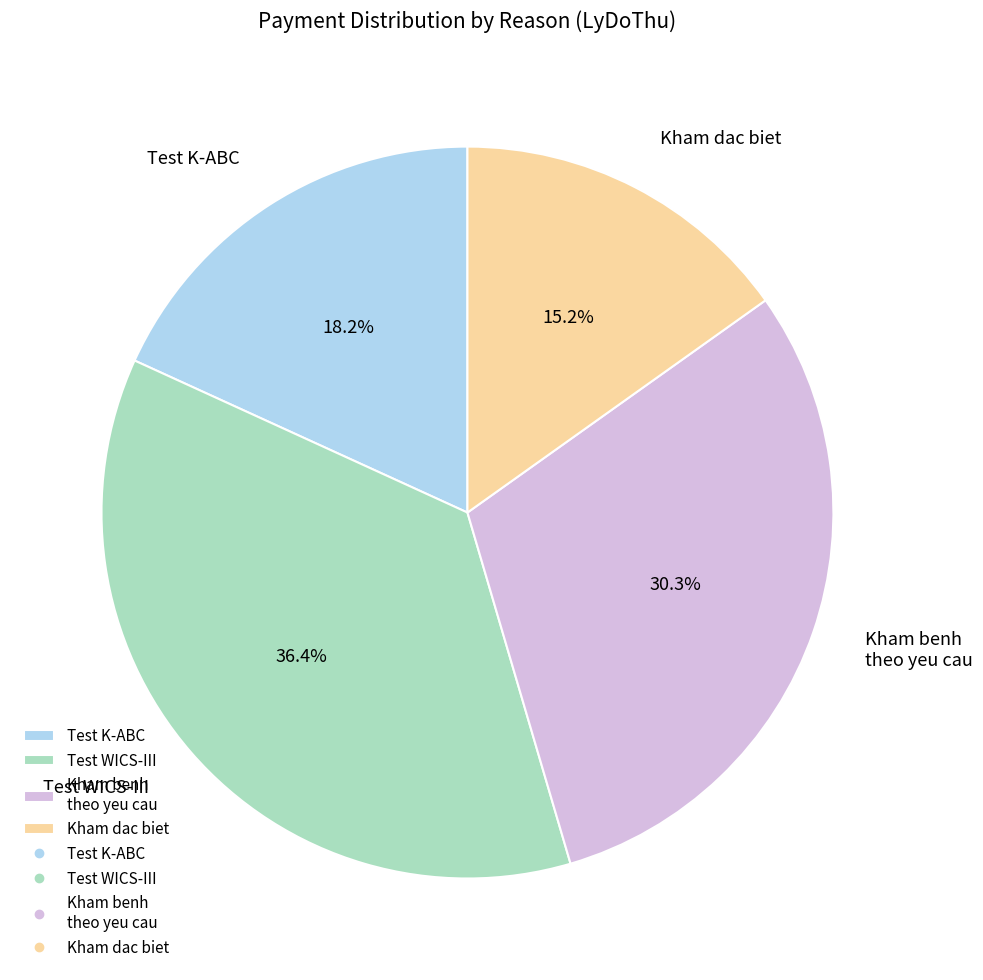

Is there a majority slice in this chart?

No